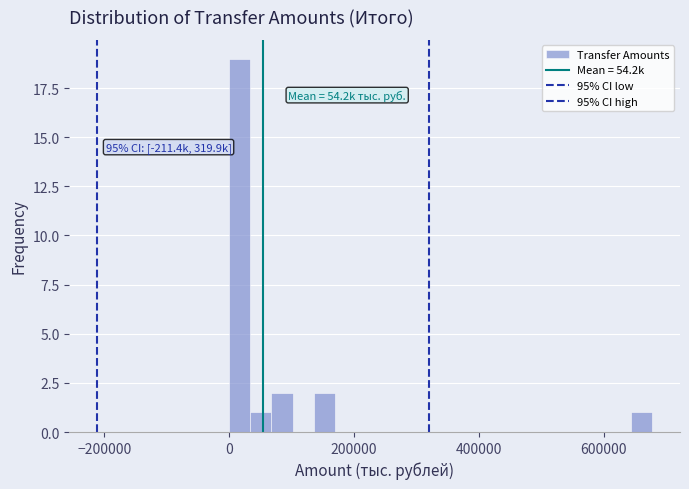

Read against the x-axis, roughly where is the centre of the tallest bar?

20000